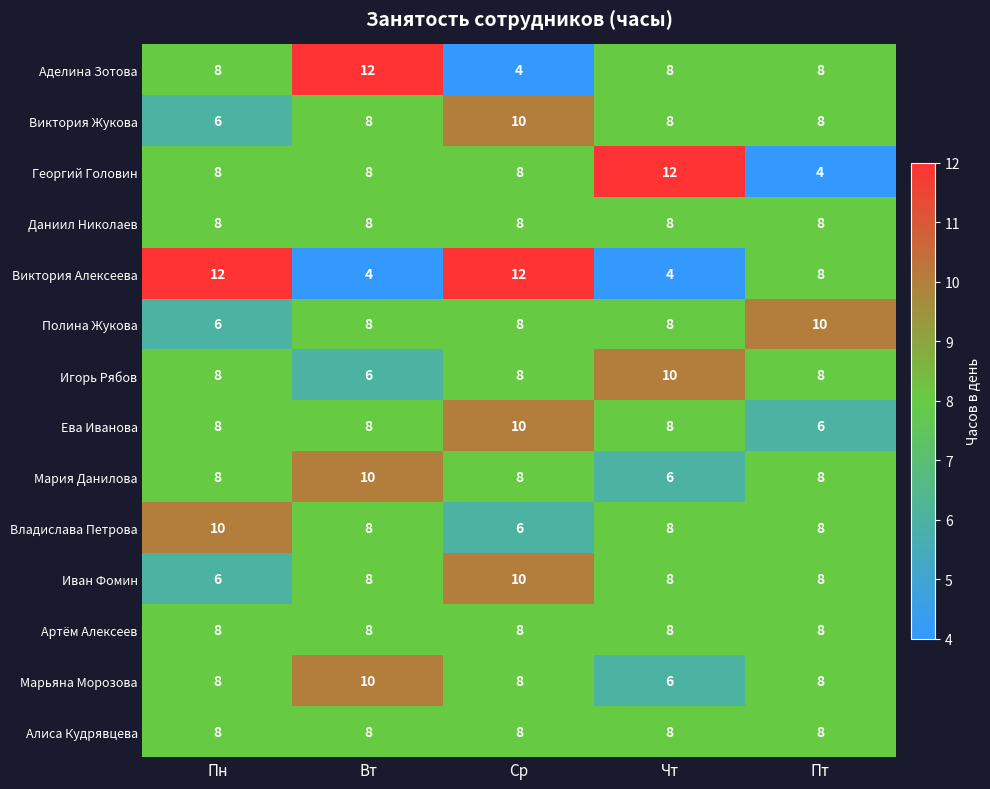

What is the difference between the highest and lowest values at Пт?

6